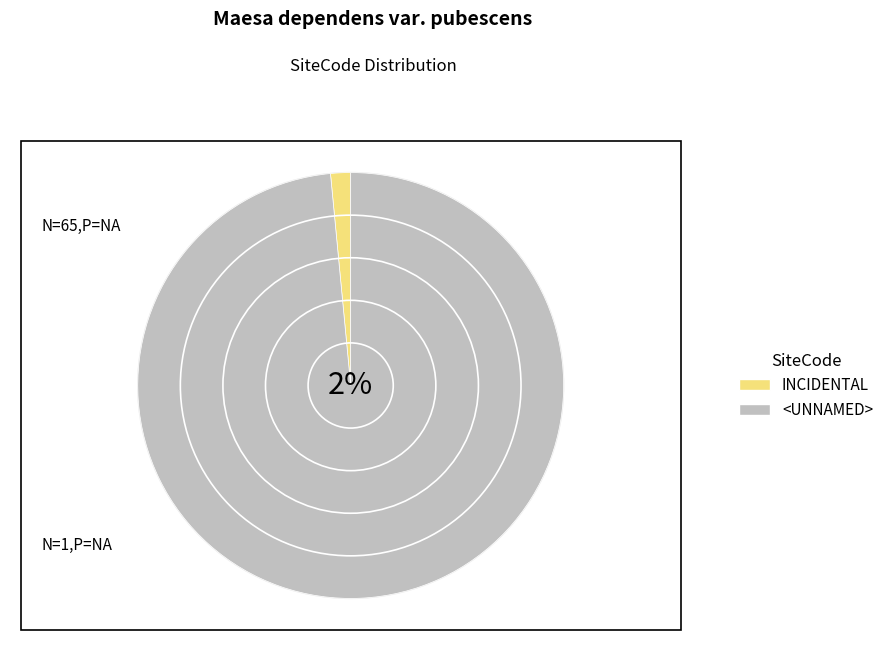

To the nearest percent, what is the average slice percentage?

50%